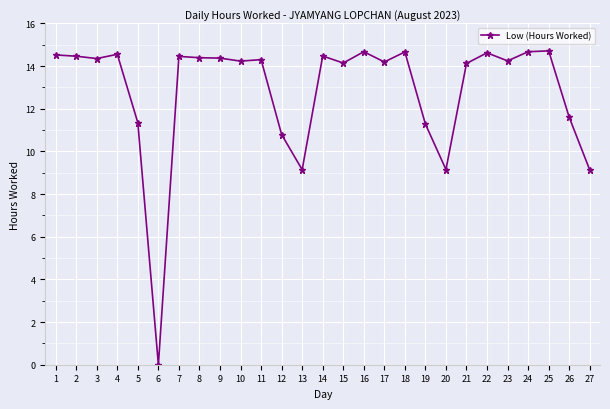

True or false: there are more than 1 points higher than both neighbors.

True